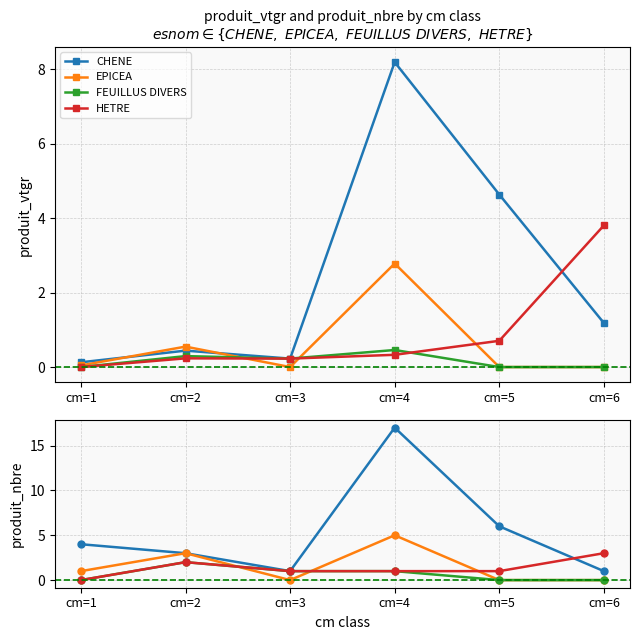

At how many categories does at least one series exceed 7?

1